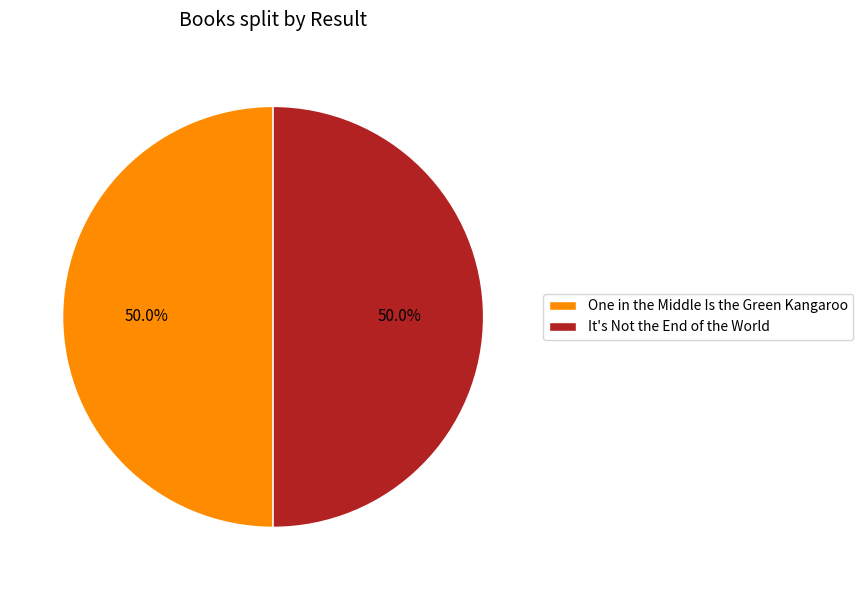

Count the number of slices in the pie.

2